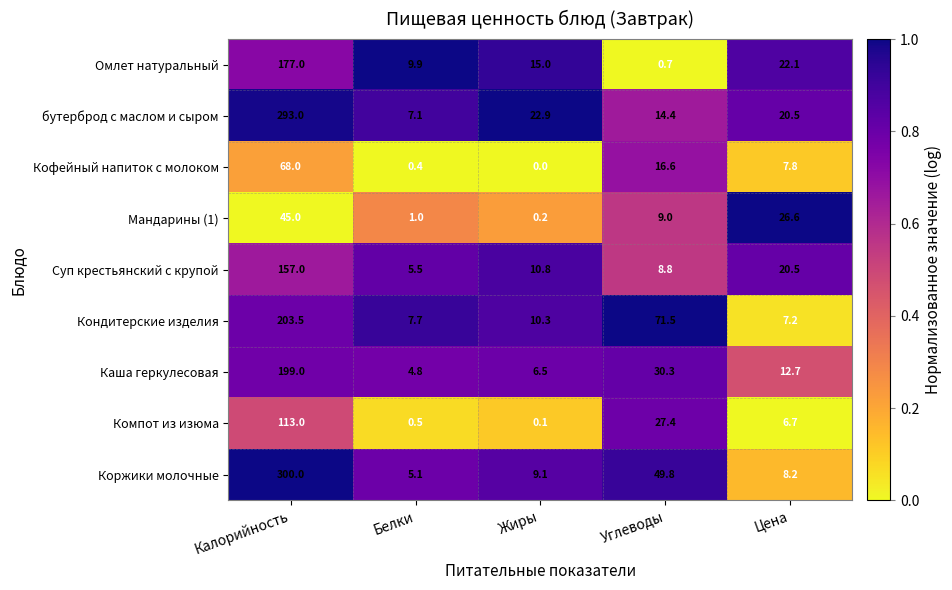

What is the approximate value of Компот из изюма at Углеводы?

27.4